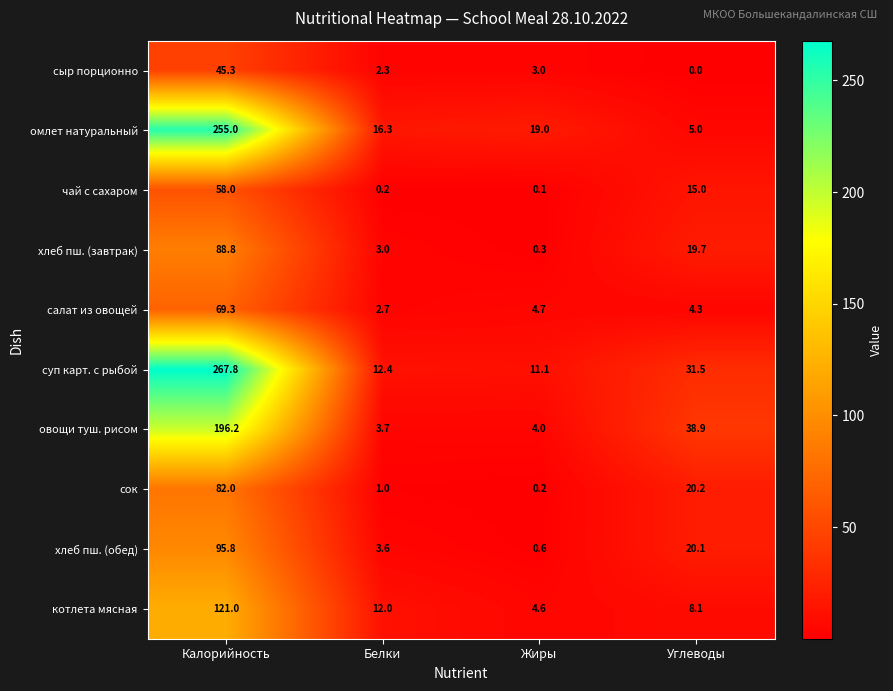

What value does the овощи туш. рисом series have at Жиры?

4.0